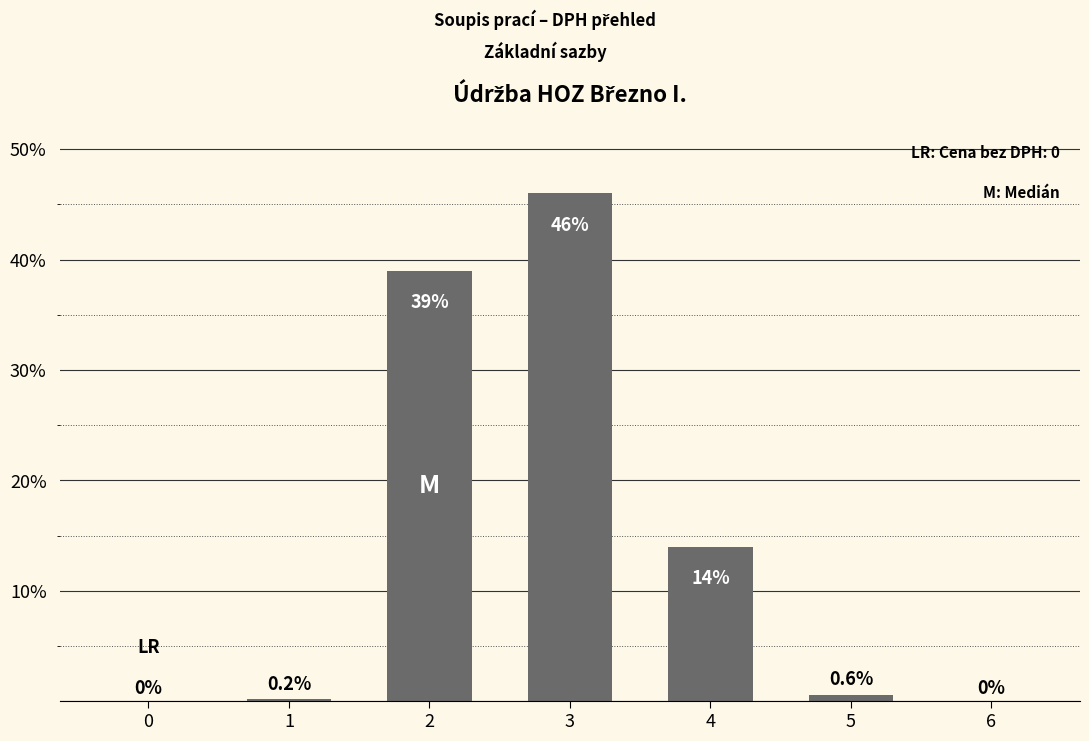

What is the difference between the values at 1 and 2?

38.8